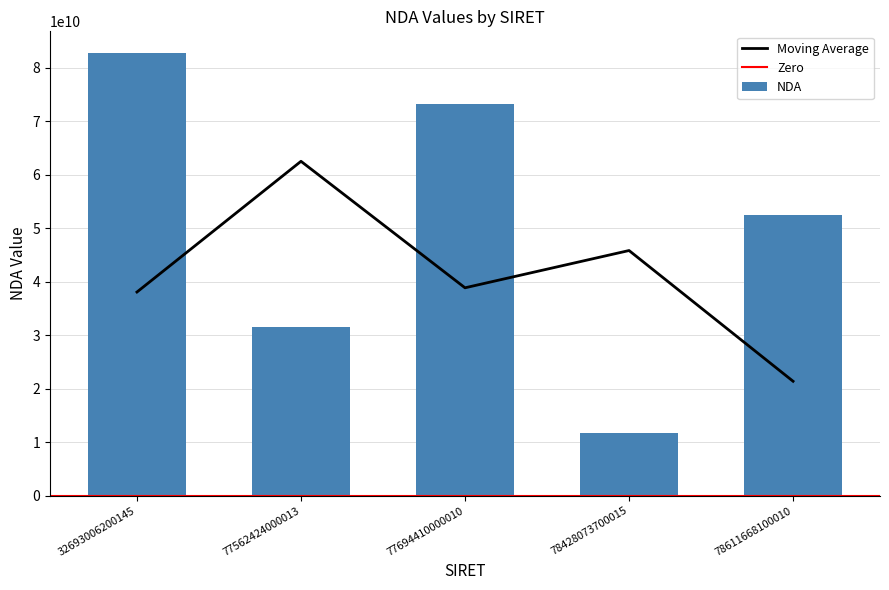

How many bars are there in total?

5